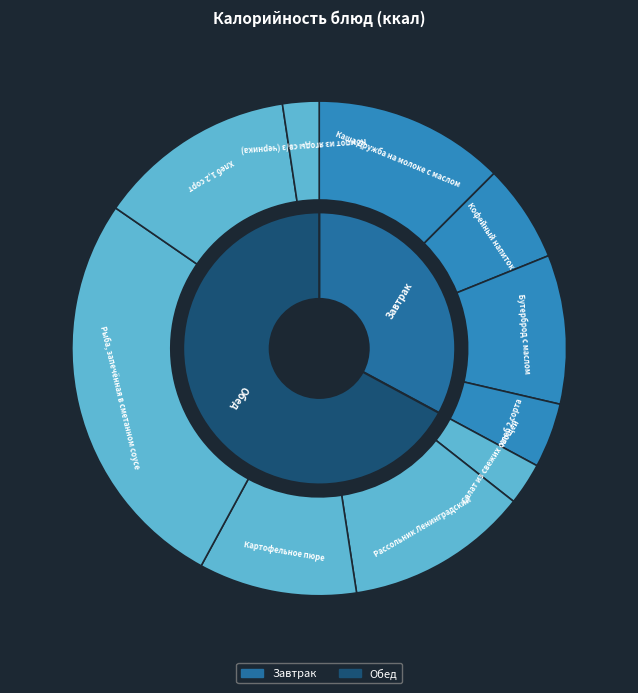

Is it true that Кофейный напиток is 18% of the pie?

False